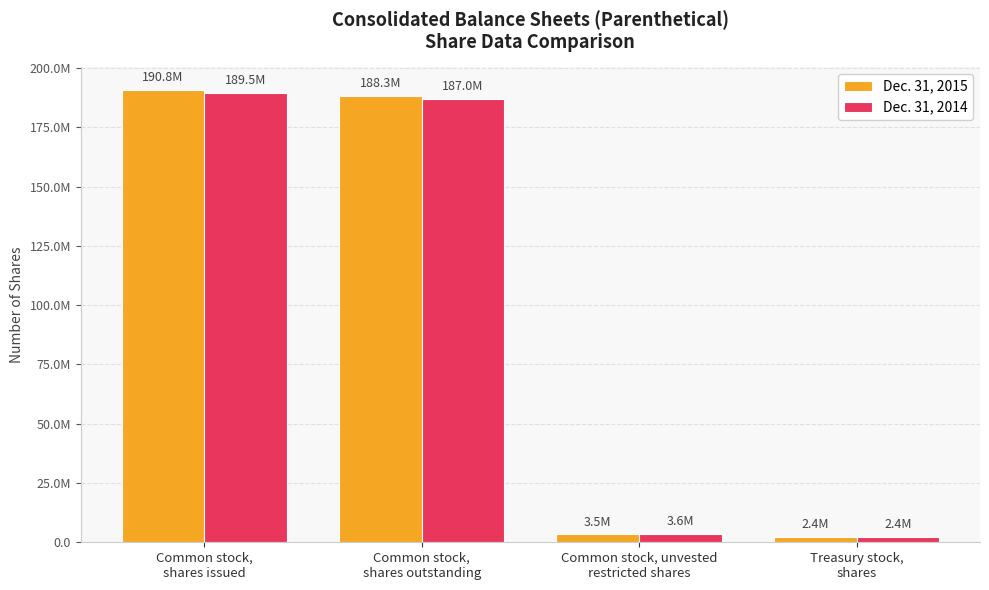

What is the sum of all Dec. 31, 2014 values?

382484933